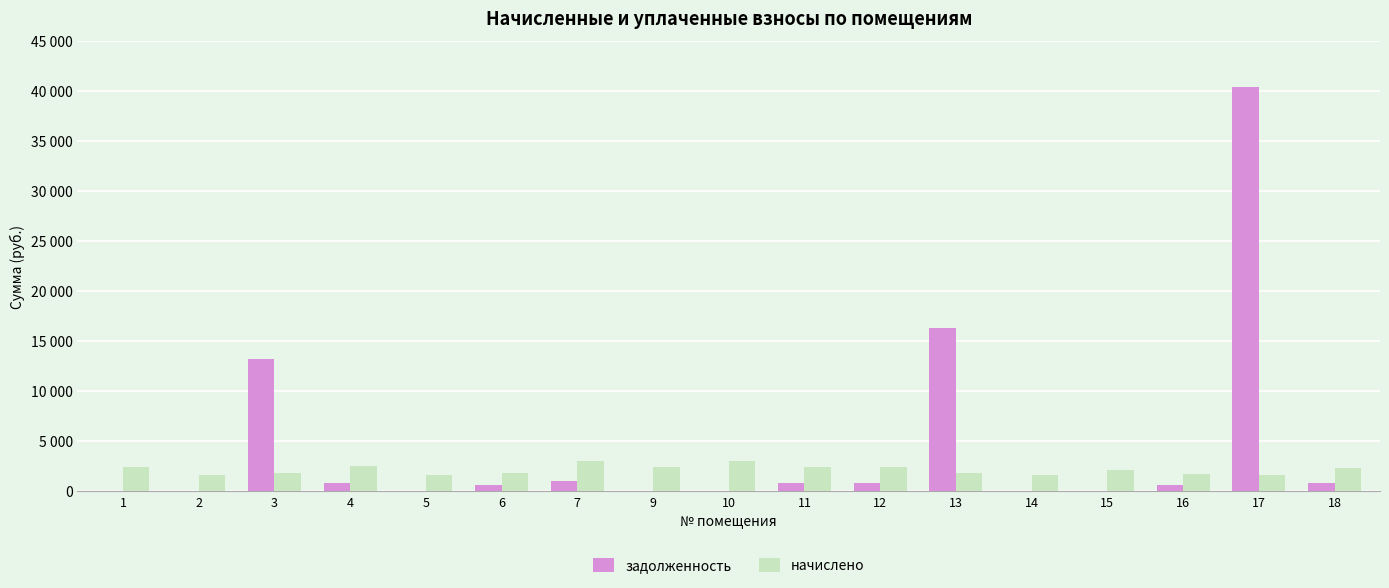

Are the bars grouped side by side (vs. stacked)?

Yes